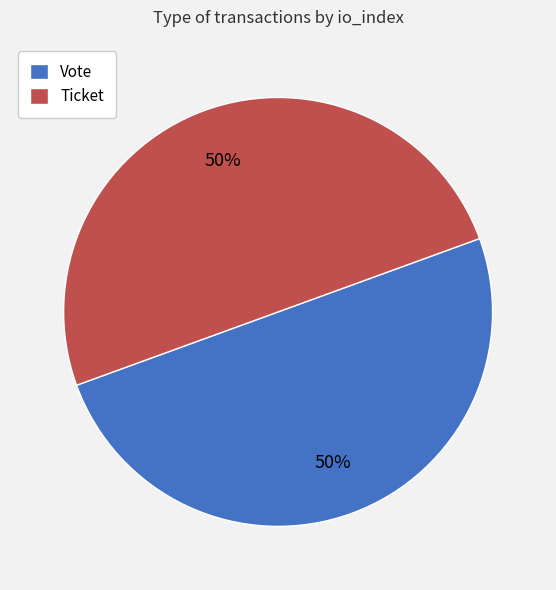

Approximately how many times larger is the value at Vote compared to Ticket?

1.0